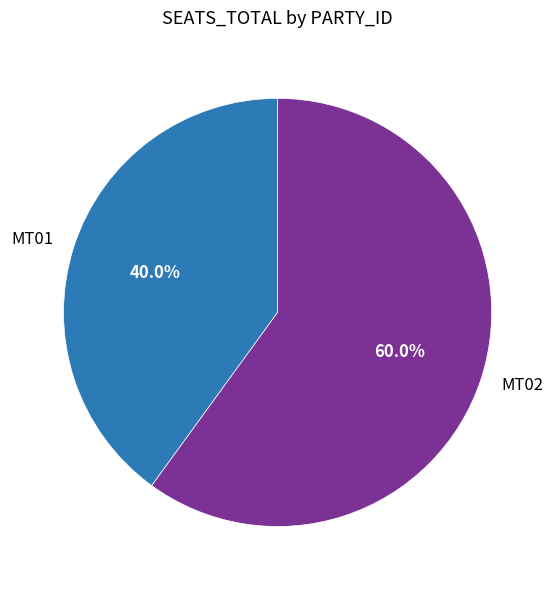

Does MT02 account for over 50% of the chart?

Yes